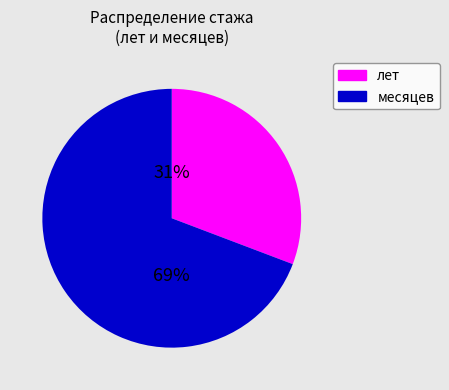

To the nearest percent, what is the combined percentage of месяцев and лет?

100%